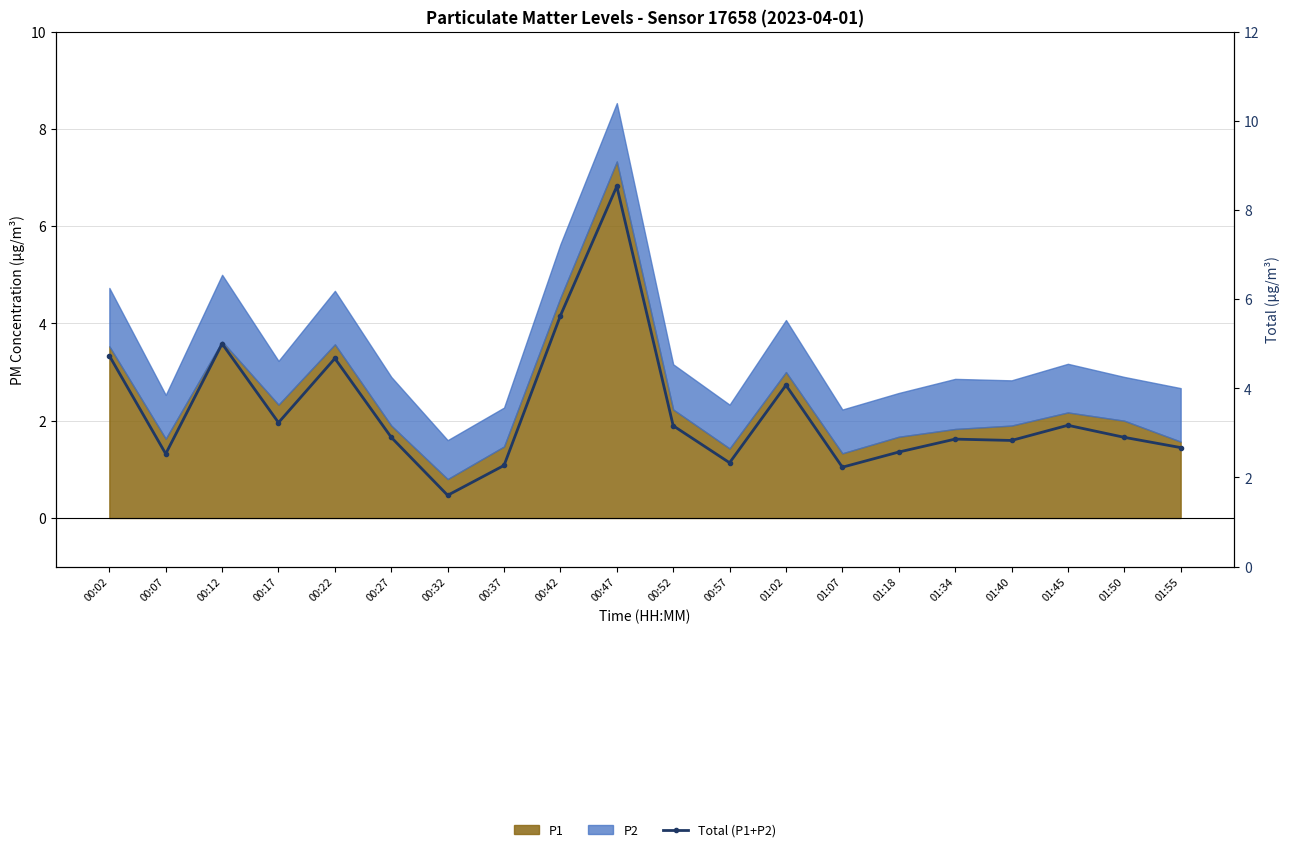

How many data points does each series have?

20